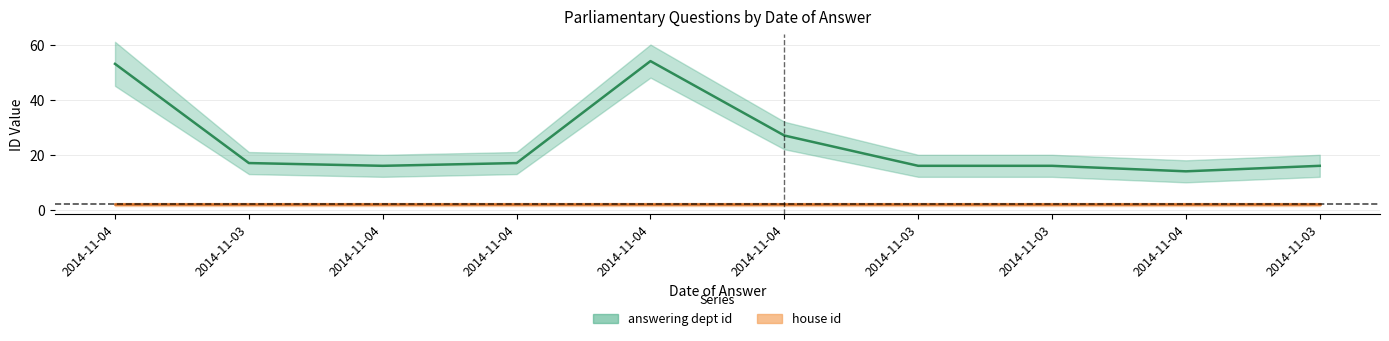

How many points are higher than both their immediate neighbors (excluding endpoints)?

1